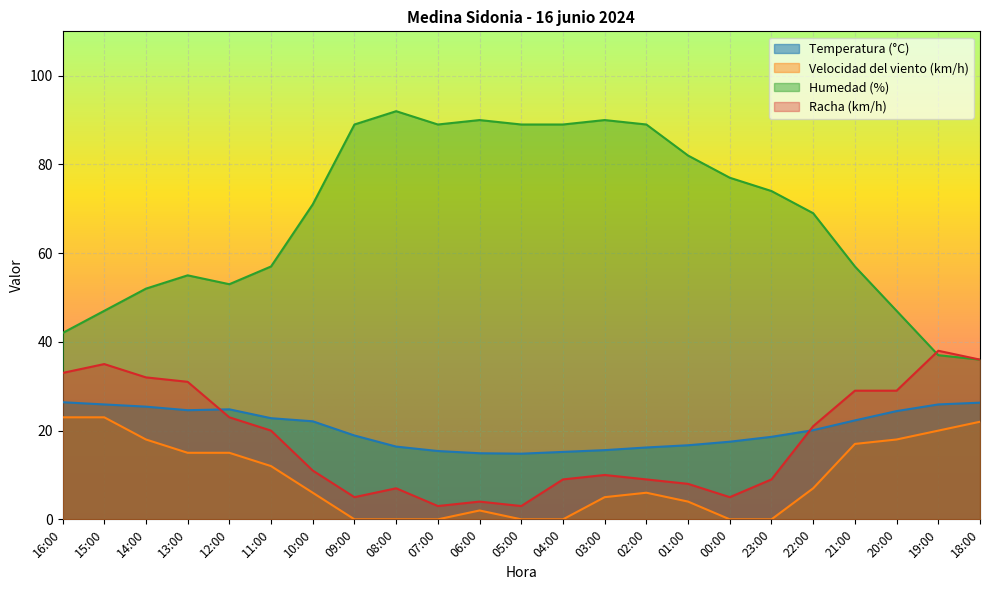

At how many categories does at least one series exceed 42?

20